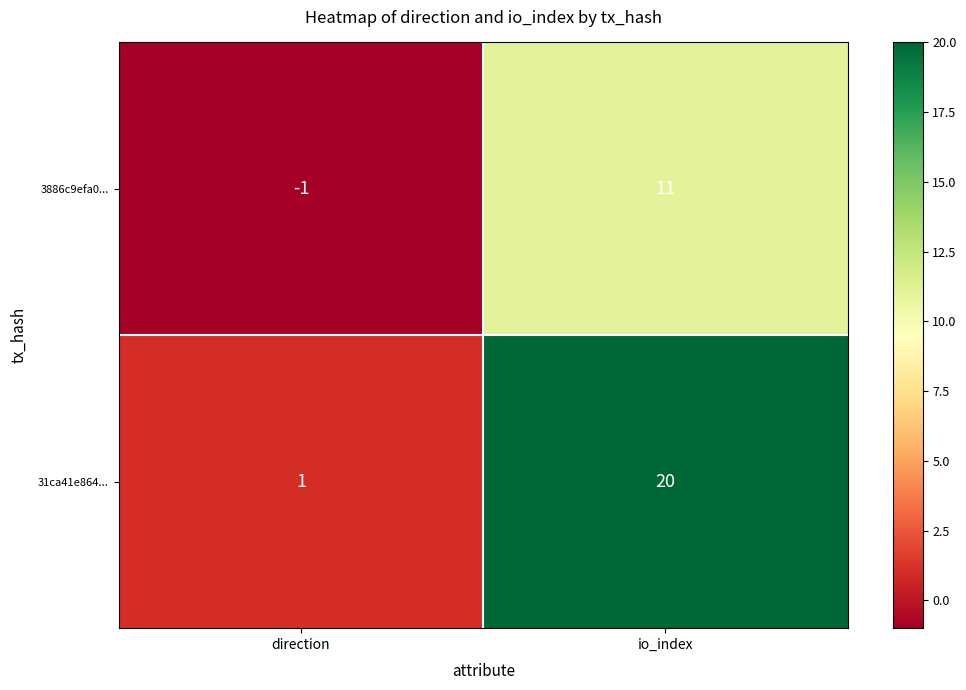

The 31ca41e864... series shows 9 at io_index. True or false?

False